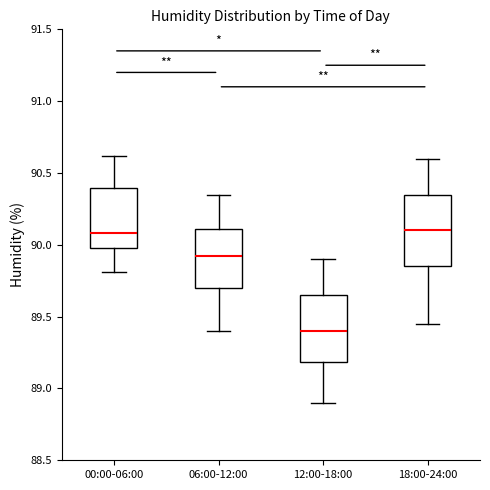

Reading left to right, read every box against the y-axis: the position of its median line, the range the box covers, and the ends of its whiskers. The values are not printed on the chart, so give them approximately, as read against the axis.

00:00-06:00: median 90.10, box 90.00 to 90.40, whiskers 89.80 to 90.60
06:00-12:00: median 89.95, box 89.70 to 90.10, whiskers 89.40 to 90.35
12:00-18:00: median 89.40, box 89.20 to 89.65, whiskers 88.90 to 89.90
18:00-24:00: median 90.10, box 89.85 to 90.35, whiskers 89.45 to 90.60